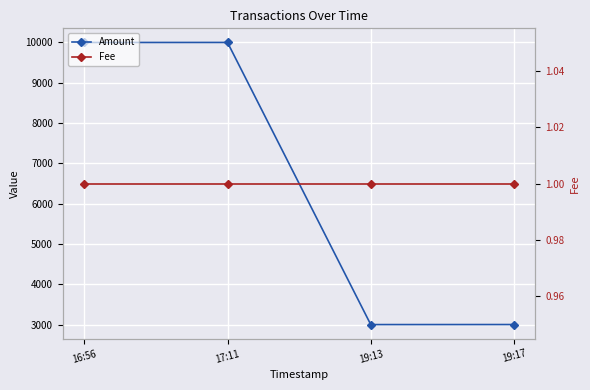

Is it true that Fee equals 1 at 17:11?

False